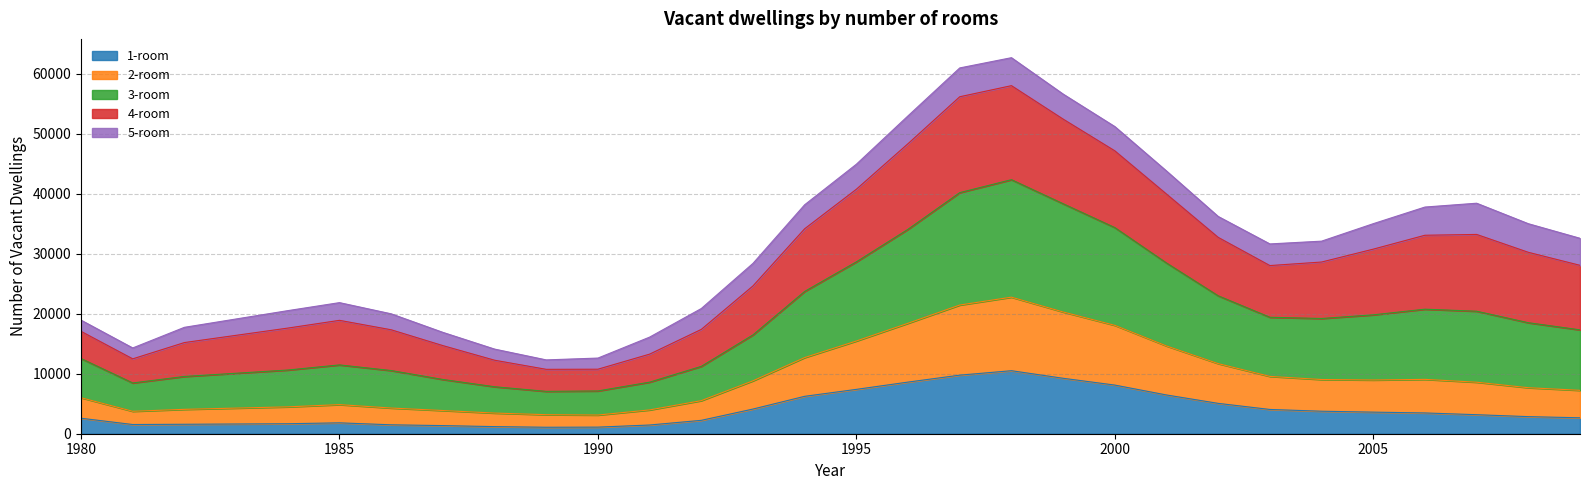

How many lines are shown in the chart?

5